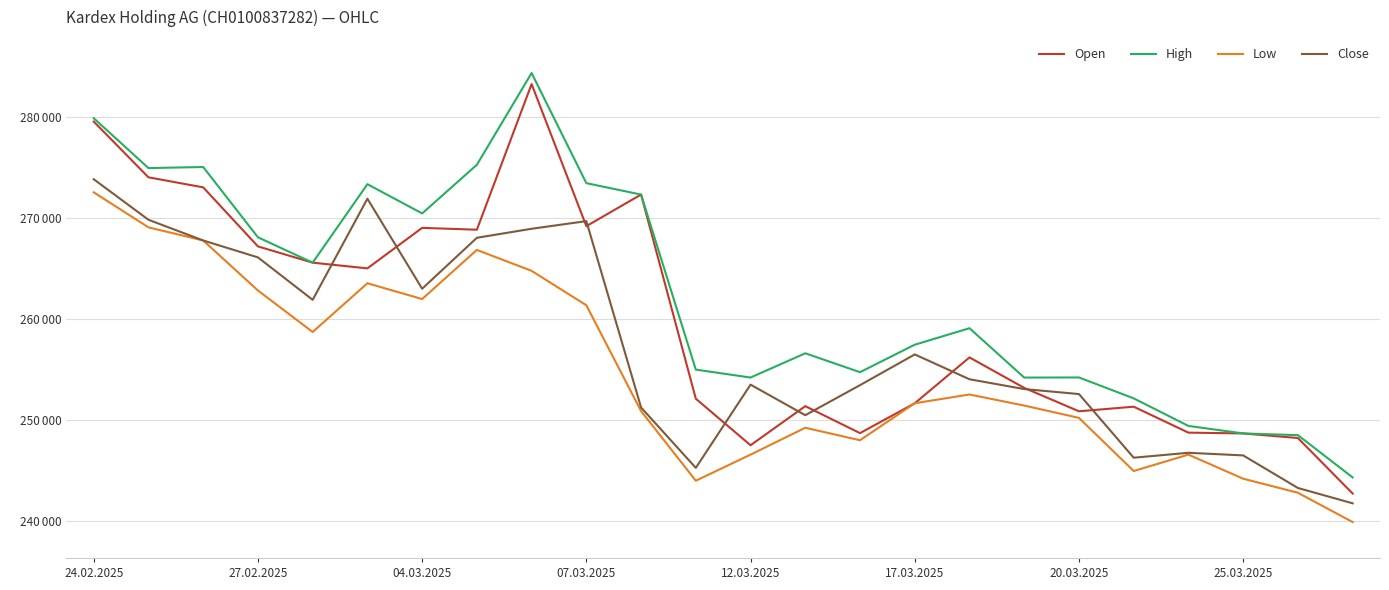

Does the chart have visible grid lines?

Yes